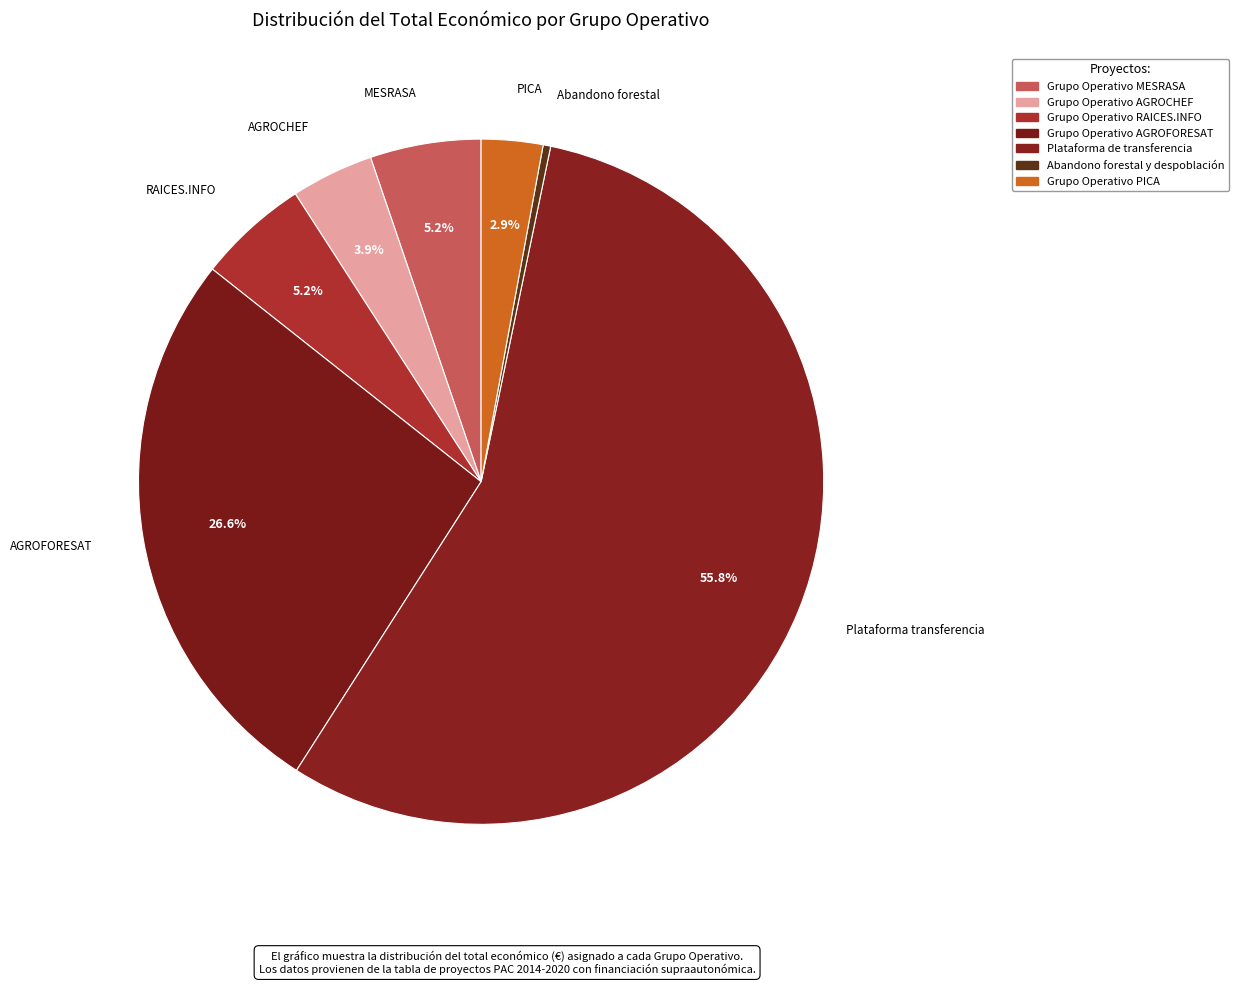

How many segments does this pie chart have?

7